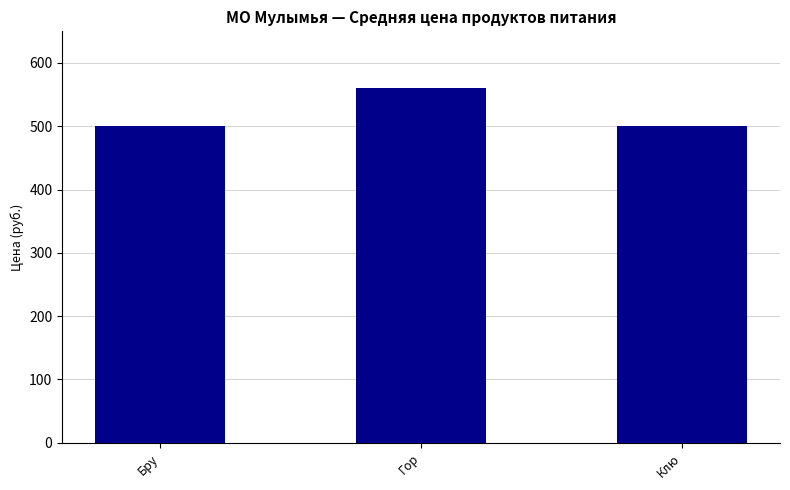

How many bars are there in total?

3